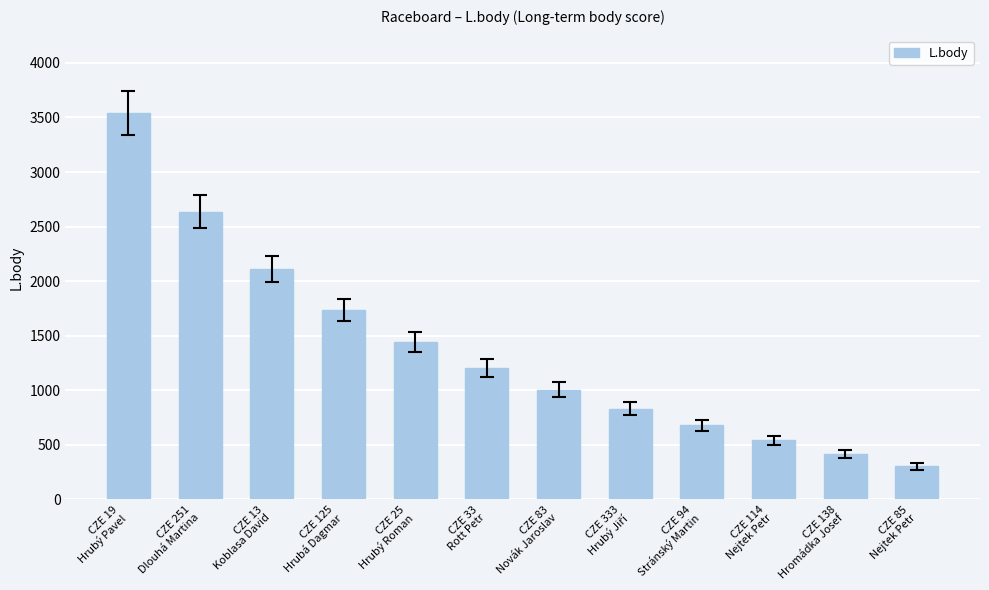

What is the change in value from CZE 33
Rott Petr to CZE 114
Nejtek Petr?

-665